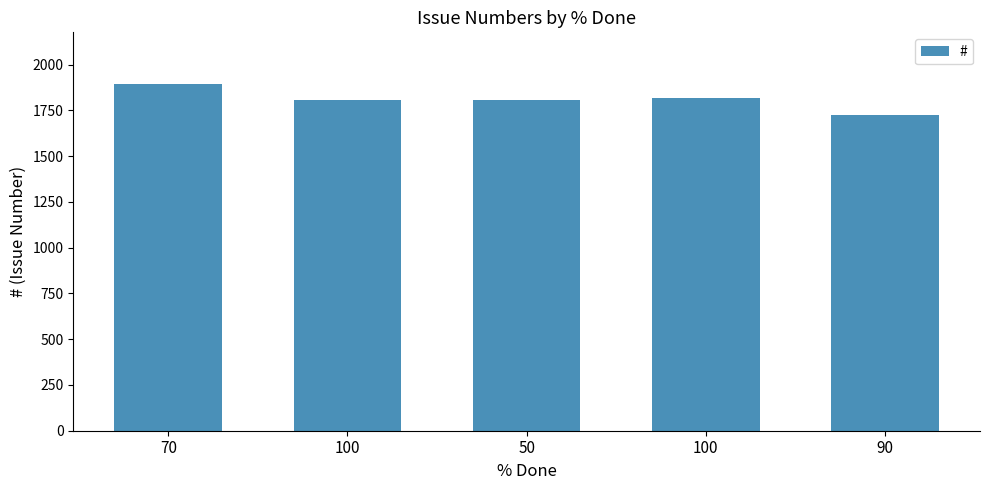

Are the bars horizontal?

No